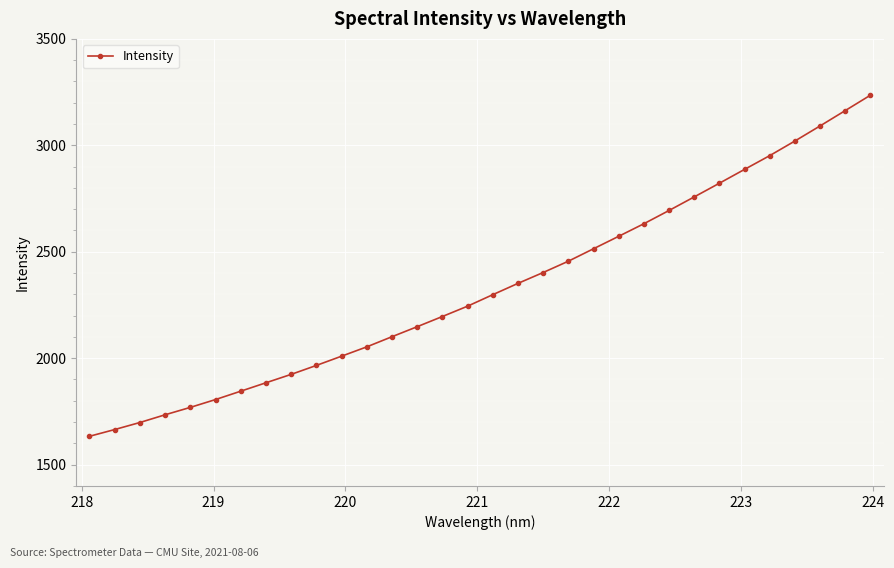

Is this an area chart (filled region under the line)?

No